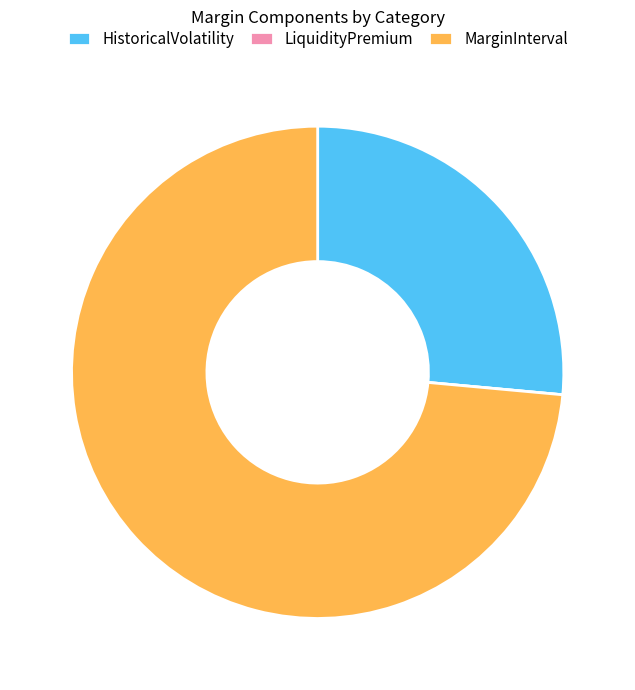

Does any single category account for the majority?

Yes